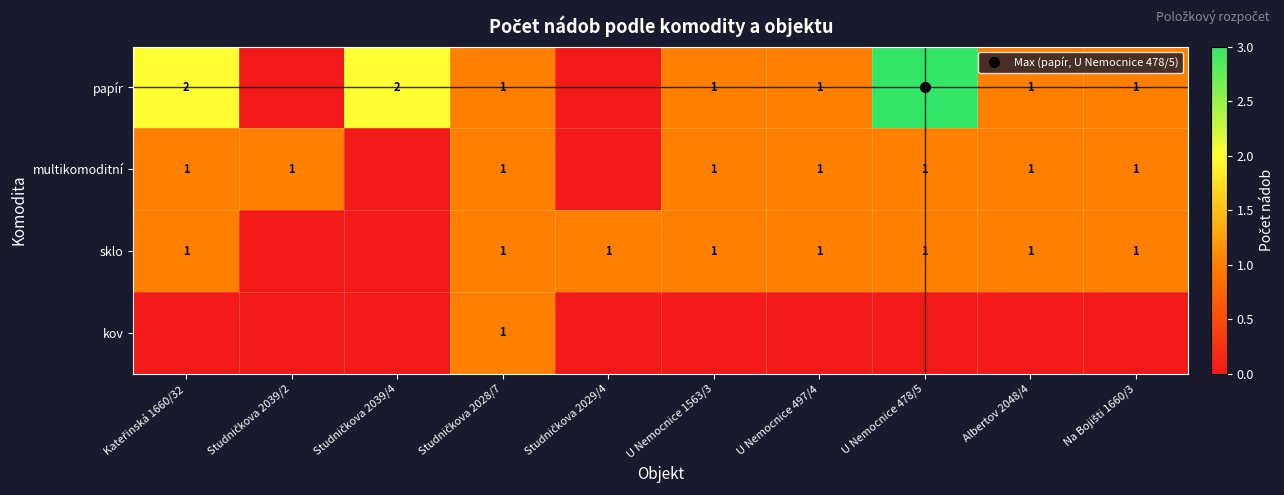

Is it true that kov equals 1 at Na Bojišti 1660/3?

False